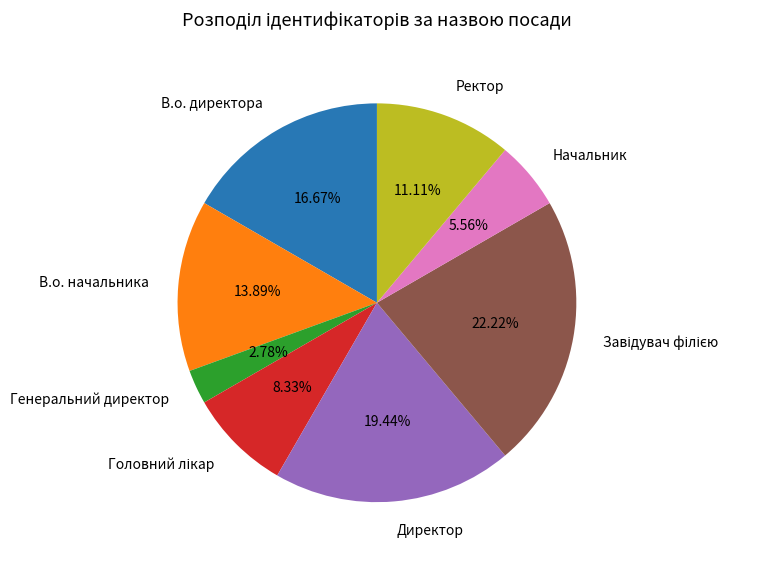

Count the number of slices in the pie.

8